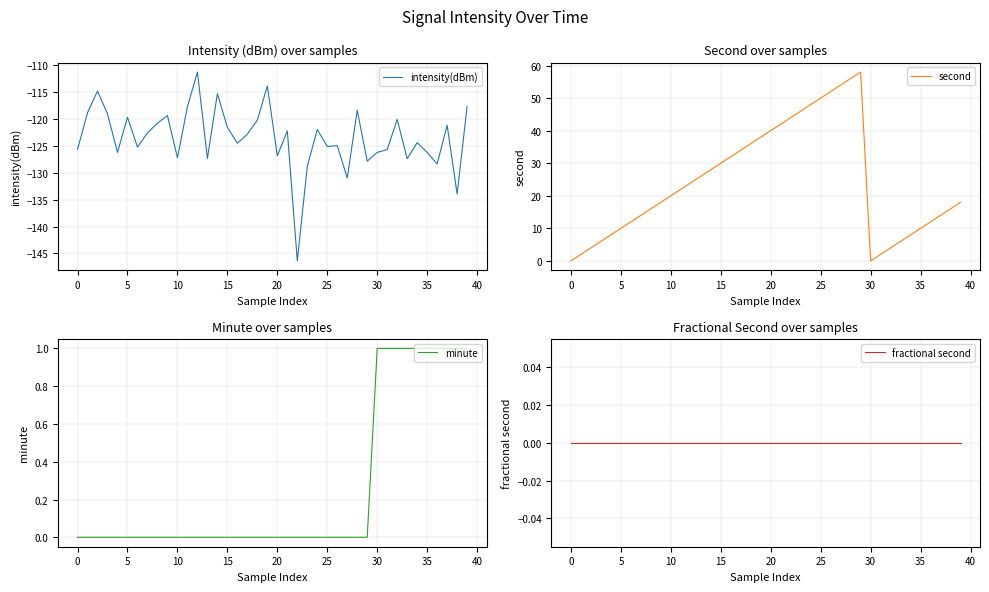

At which category is the sum across all series the highest?

28